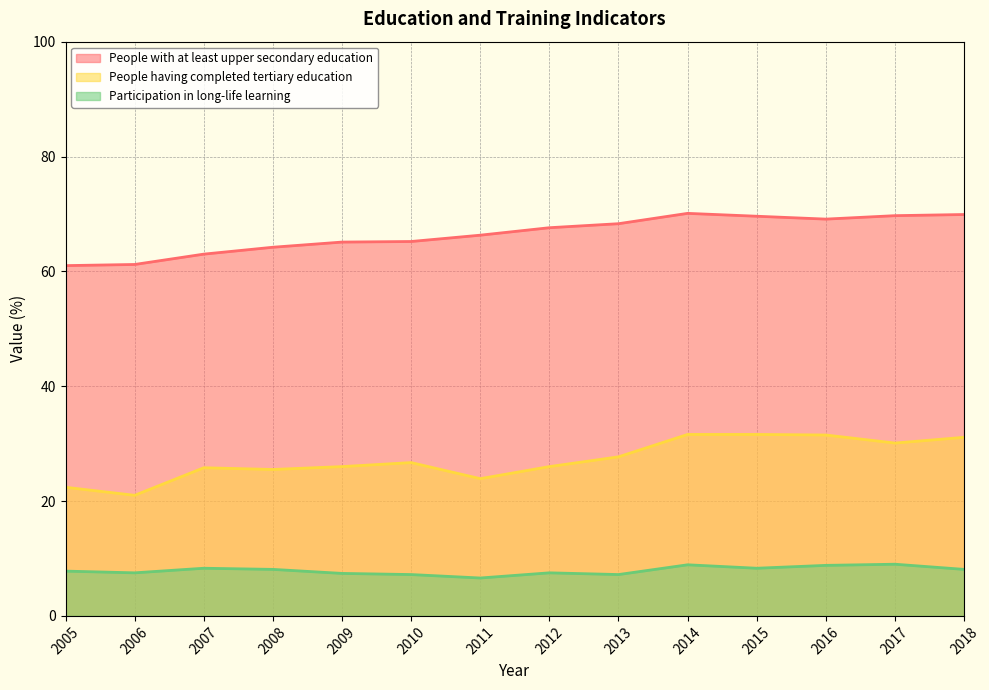

How many values in the People with at least upper secondary education series are below 67?

7